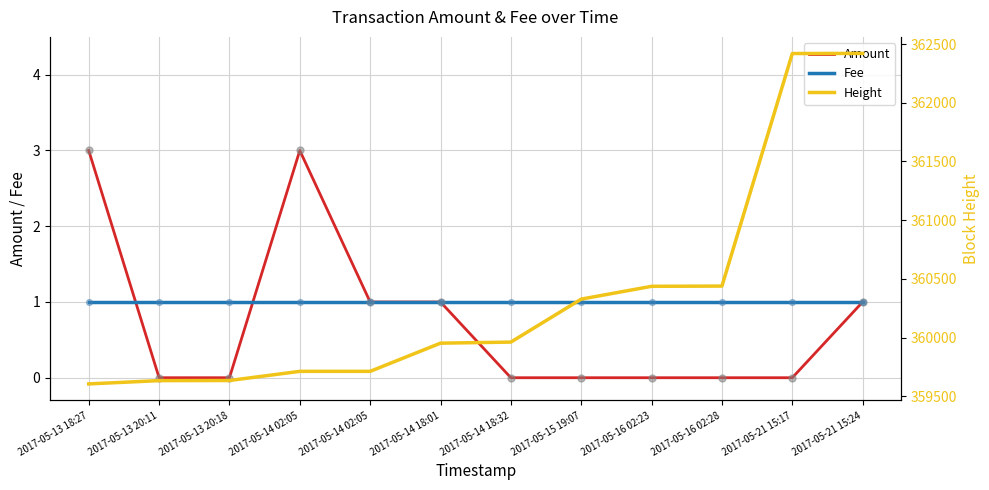

Is the value of Height at 2017-05-13 20:11 greater than the value of Fee at 2017-05-21 15:24?

Yes